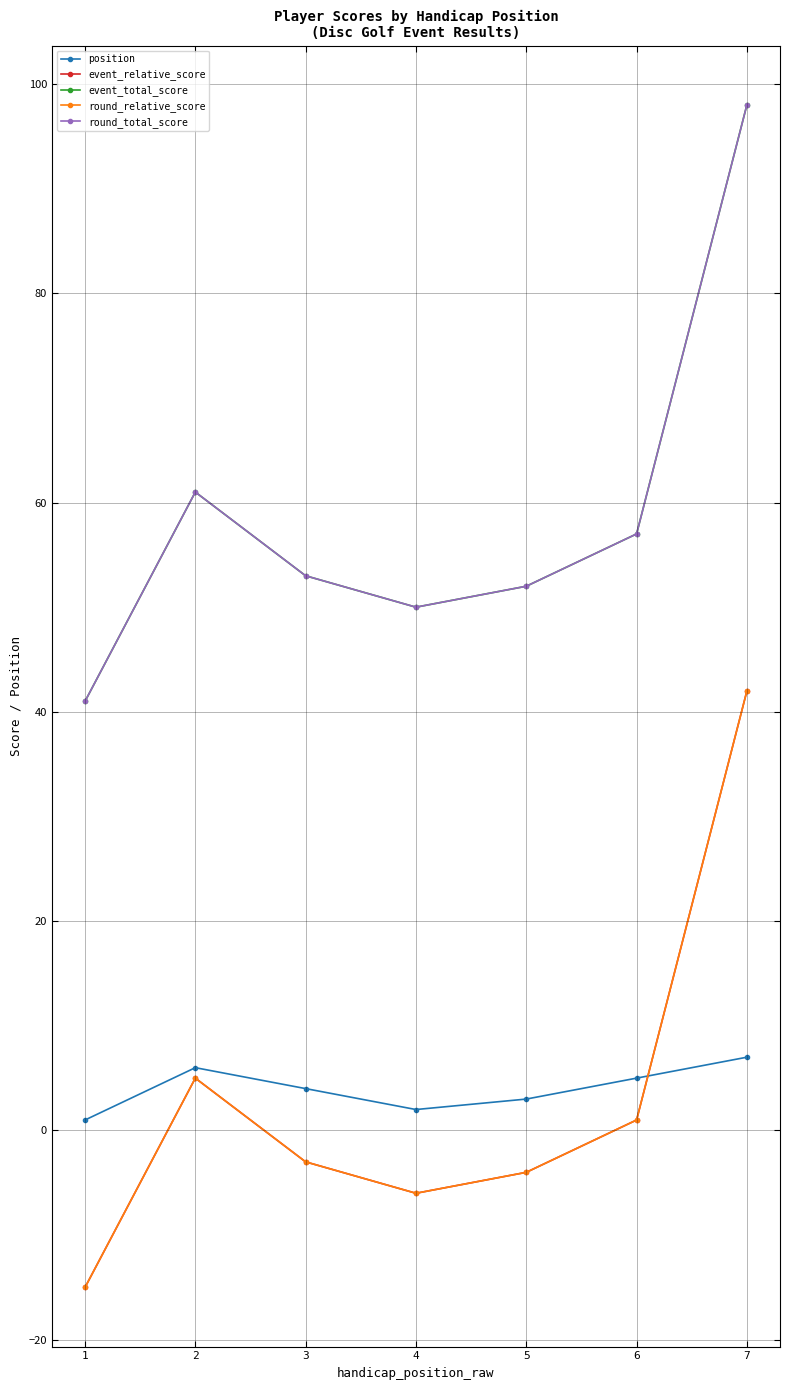

True or false: event_total_score and position cross at least once.

False